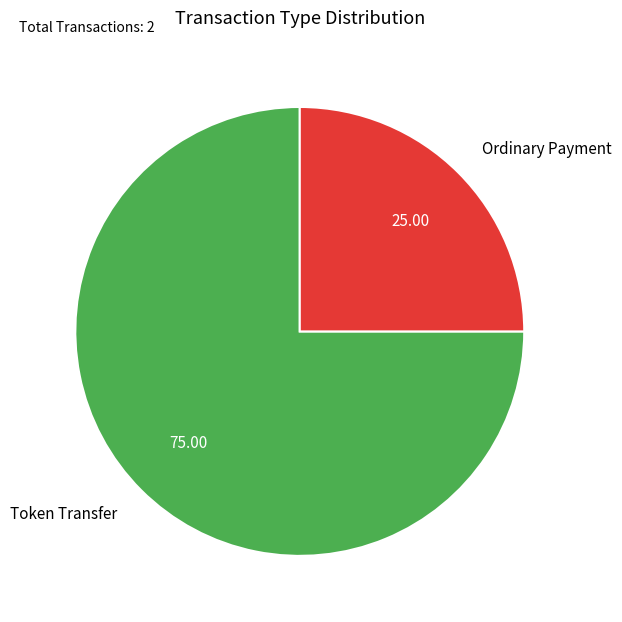

Rank the categories by value from highest to lowest.

Token Transfer, Ordinary Payment